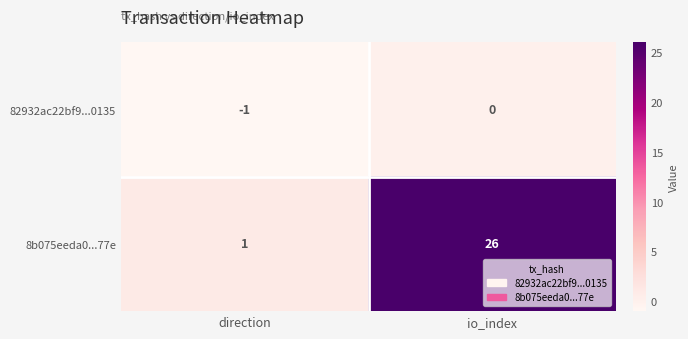

Which series has the widest spread of values?

8b075eeda0...77e